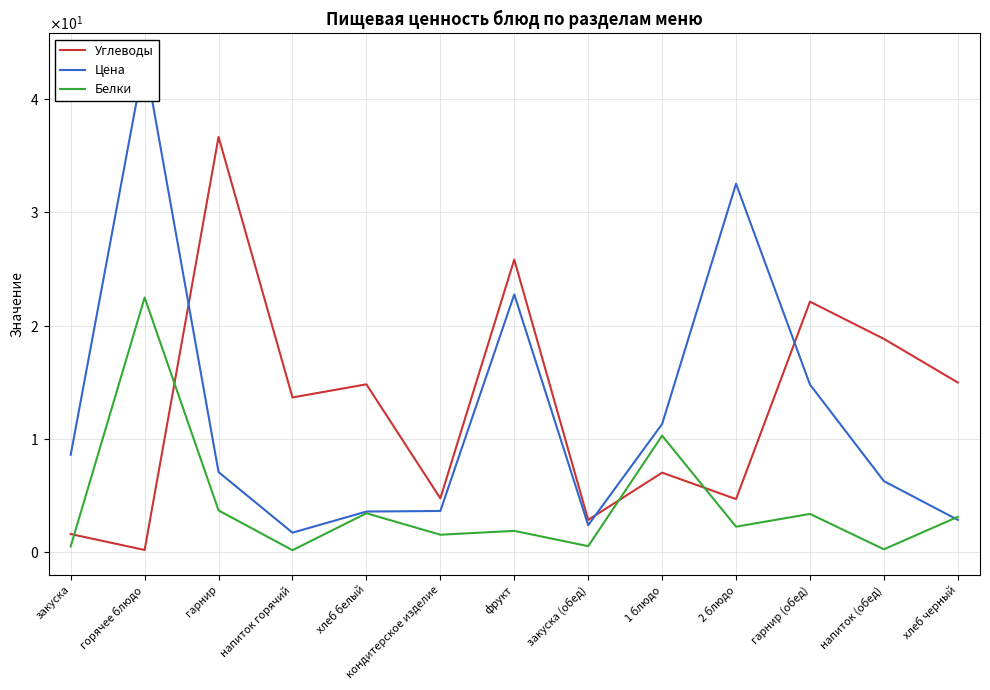

Where is the first local maximum for Цена?

горячее блюдо